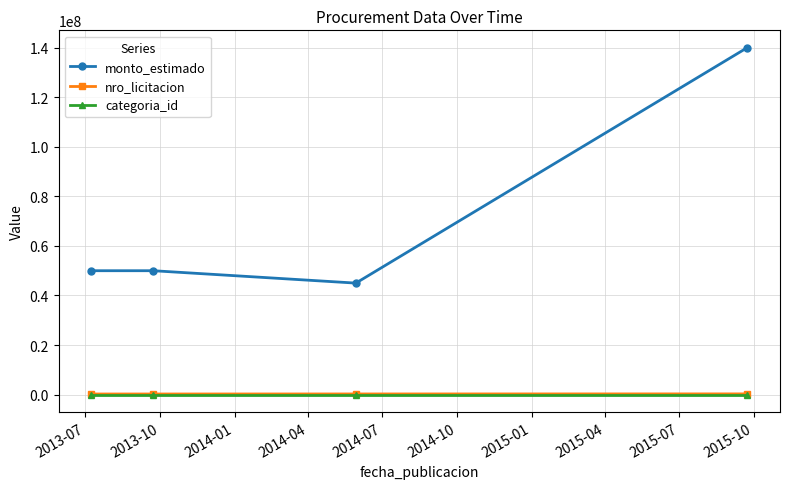

Which series has the largest total across all categories?

monto_estimado